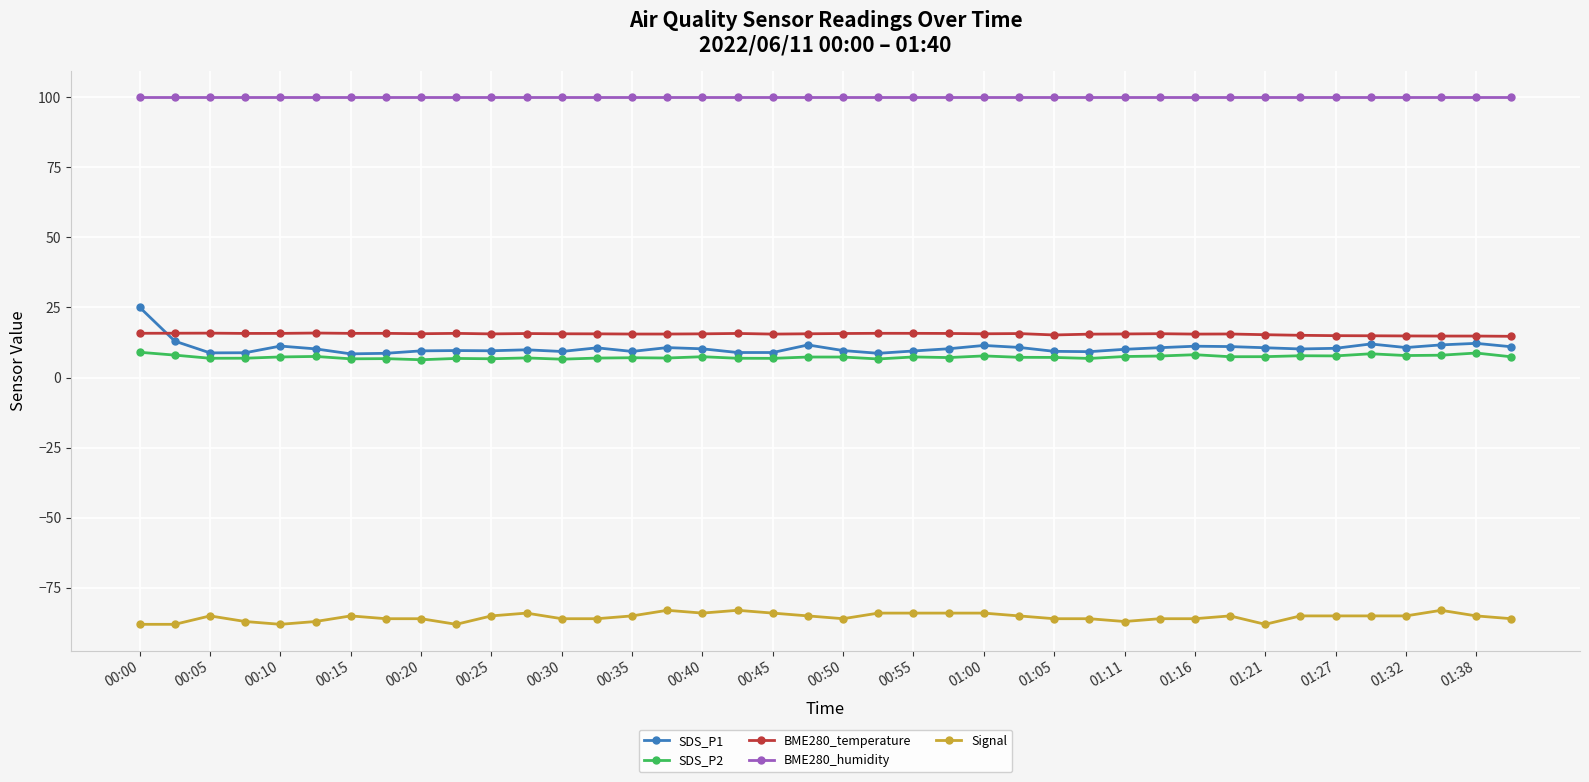

What is the value of the SDS_P2 point at the 32nd from the left?

7.4